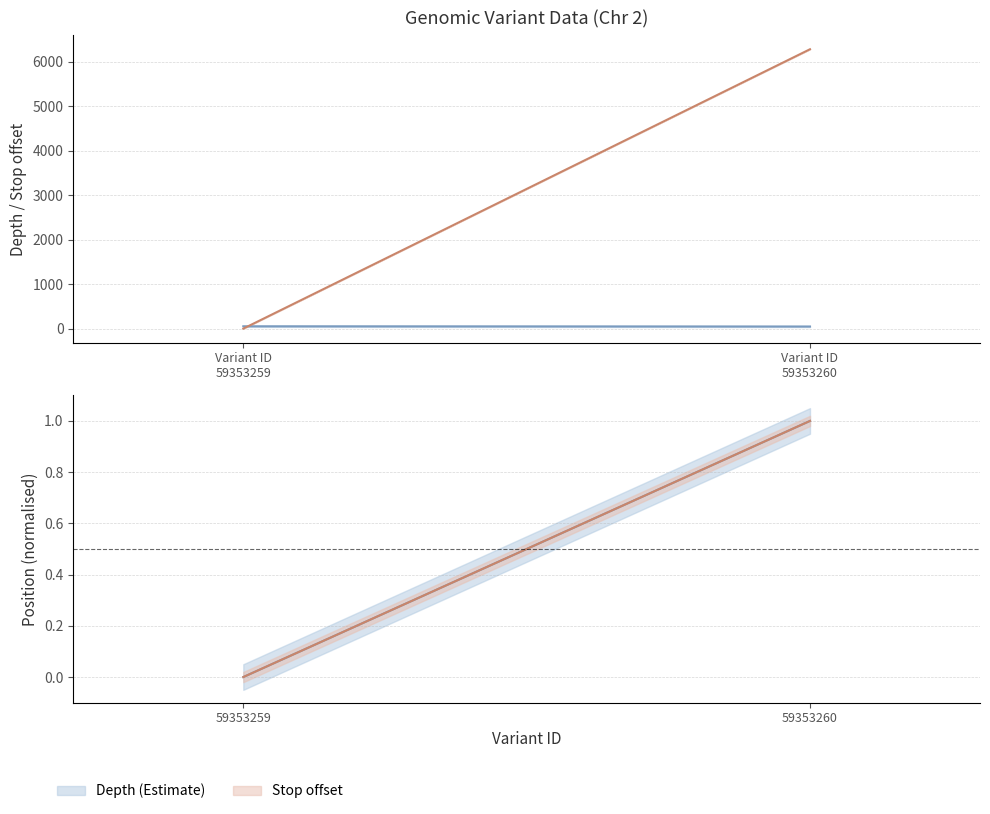

What is the sum of all stop (normalised) center values?

1.0